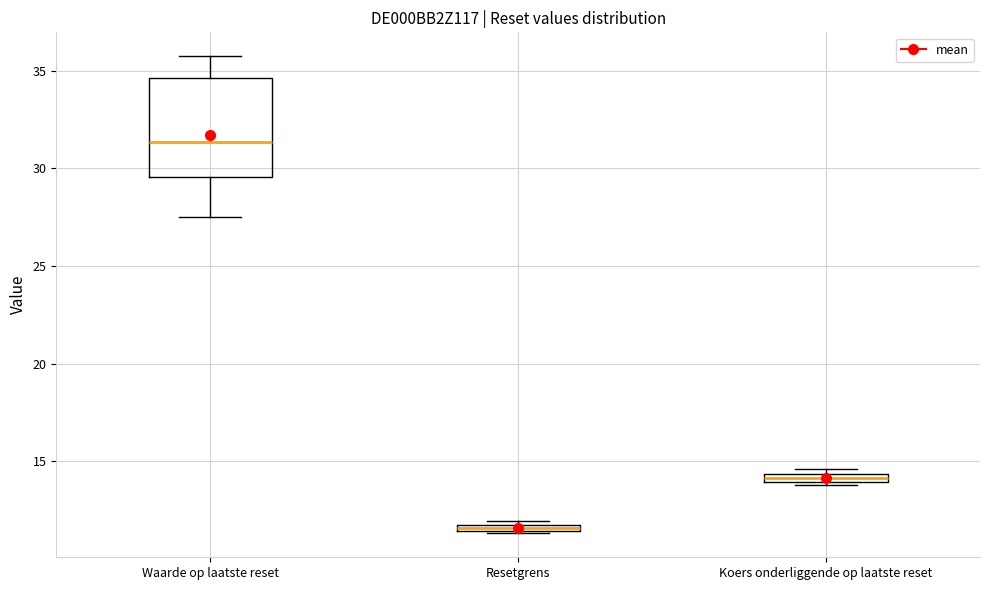

Where is the upper edge of the box for Resetgrens on the y-axis? The values are not printed on the chart, so give them approximately, as read against the axis.

12.0